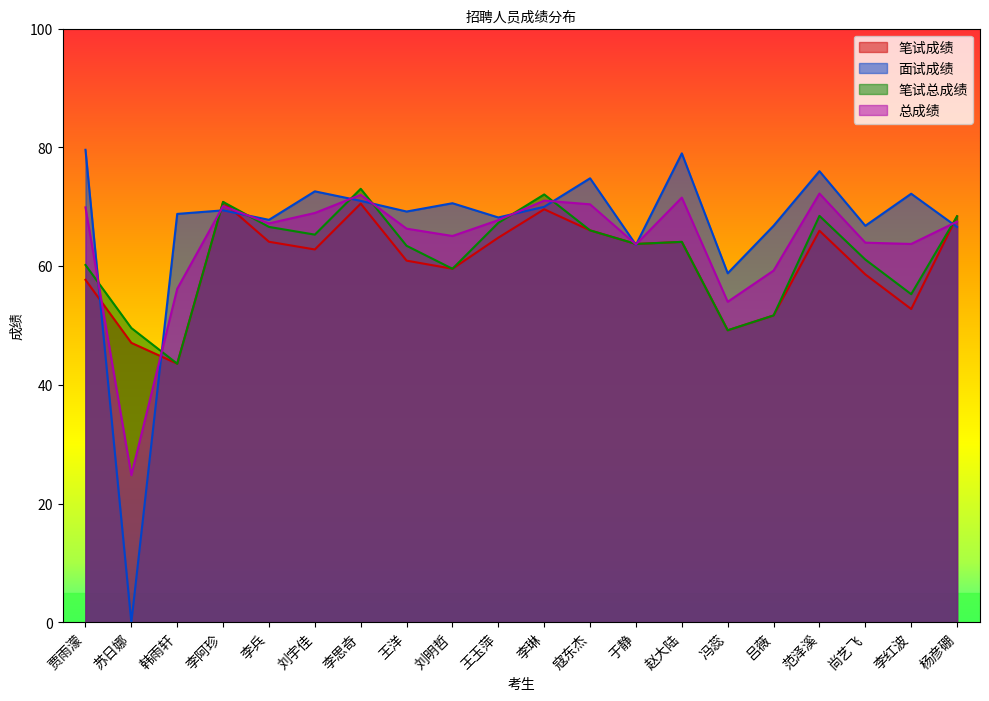

What are all the series names shown in the legend?

笔试成绩, 面试成绩, 笔试总成绩, 总成绩